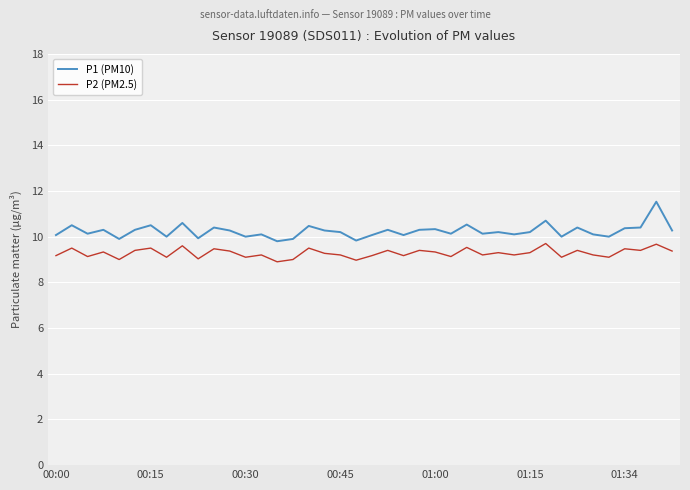

What is the minimum value for P1 (PM10)?

9.8